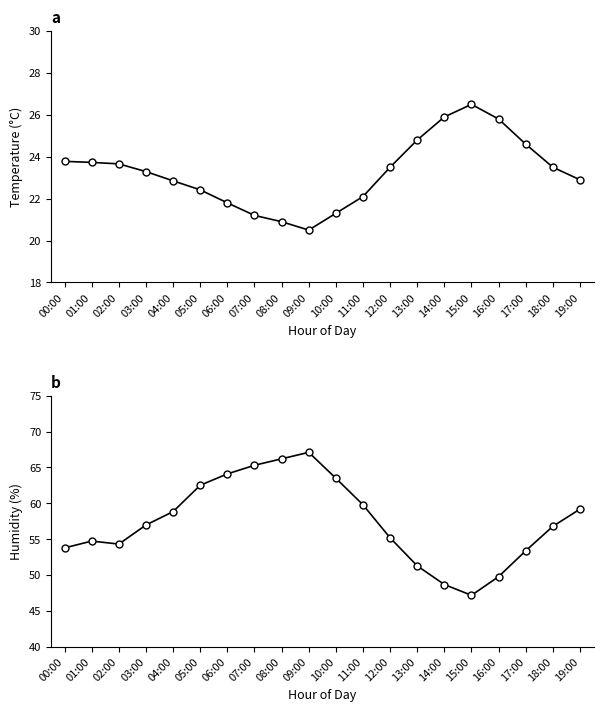

What is the difference between the highest and lowest values at 03:00?

33.7